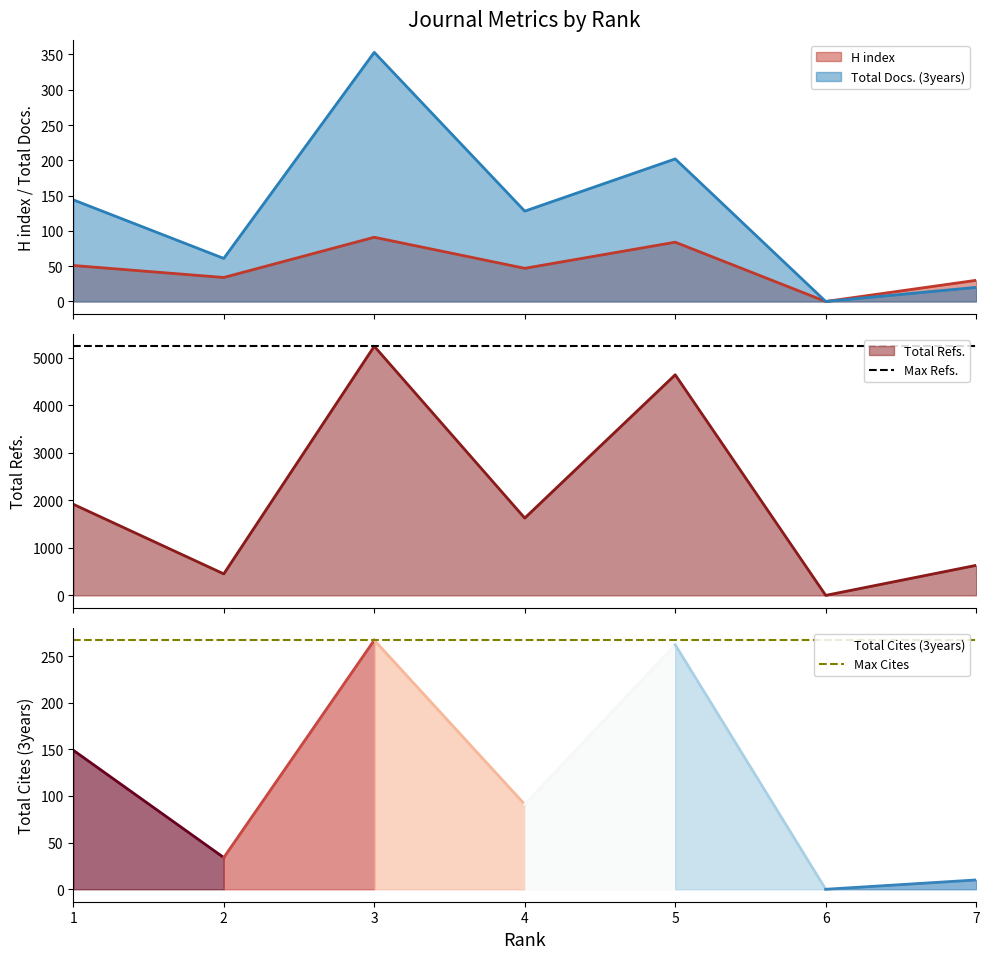

Does the chart display data point markers on the line(s)?

No